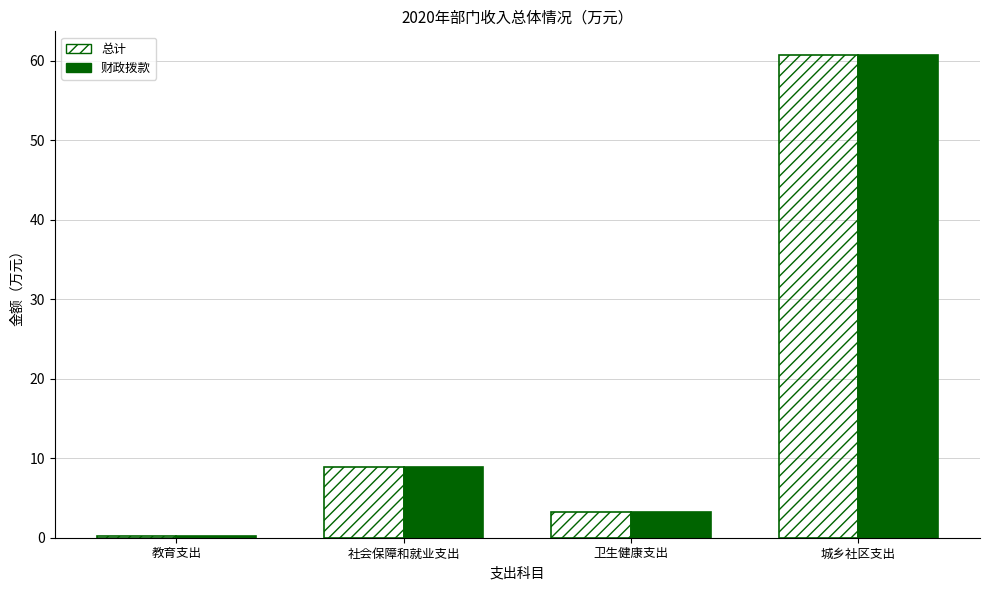

What is the value of the 财政拨款 bar at the 1st from the left?

0.2